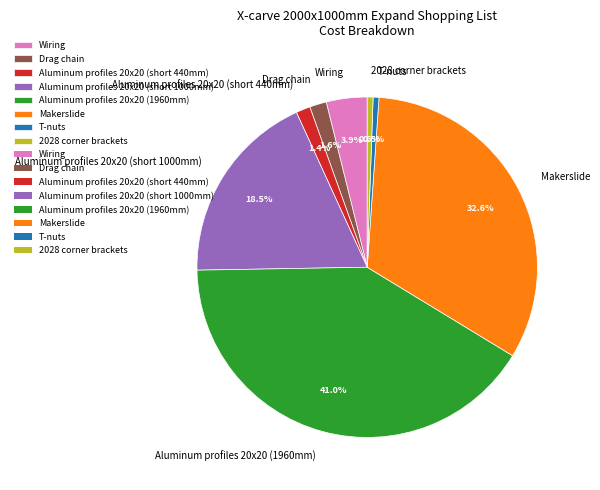

True or false: 2028 corner brackets accounts for 1% of the total.

True